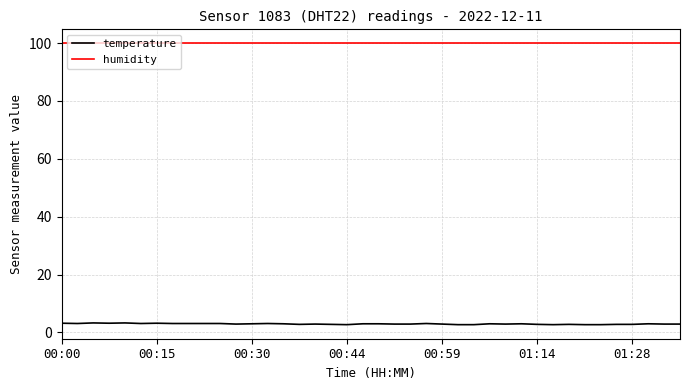

True or false: humidity and temperature intersect in this chart.

False